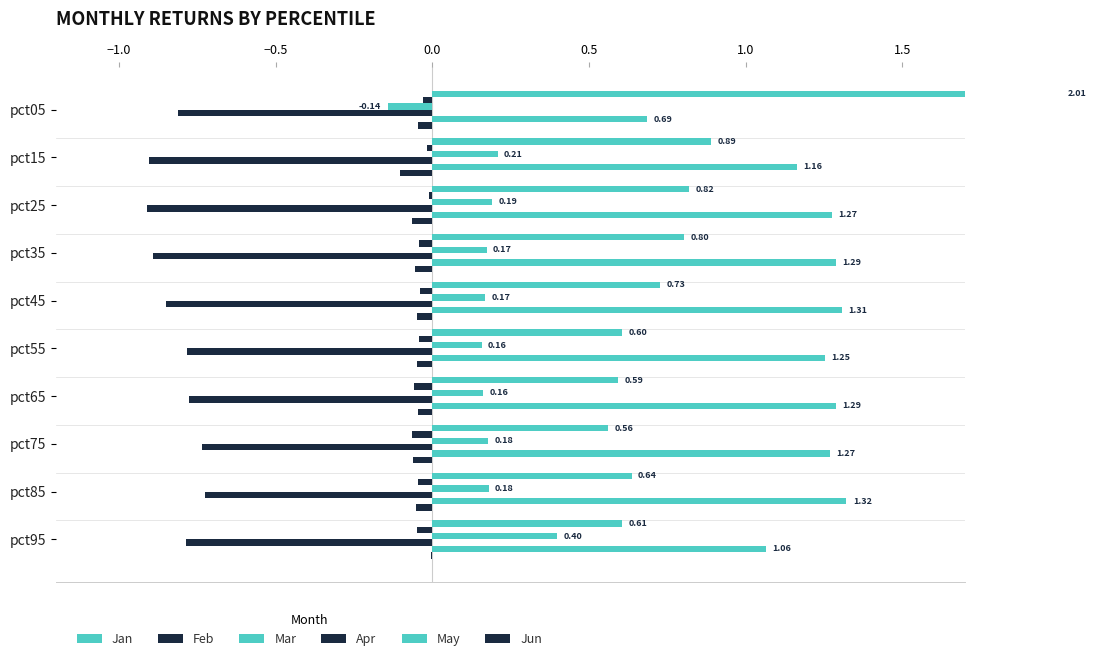

What are all the series names shown in the legend?

Jan, Feb, Mar, Apr, May, Jun